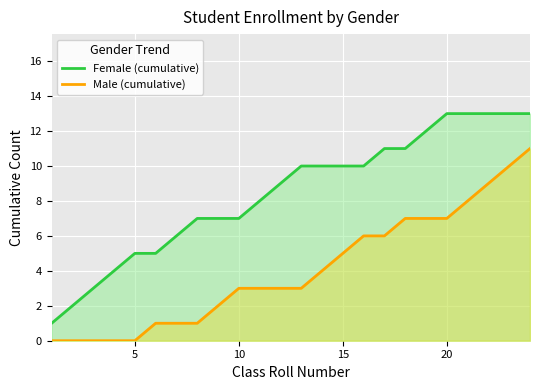

Reading left to right, extract all data points from this chart.

Female (cumulative): 1	2	3	4	5	5	6	7	7	7	8	9	10	10	10	10	11	11	12	13	13	13	13	13
Male (cumulative): 0	0	0	0	0	1	1	1	2	3	3	3	3	4	5	6	6	7	7	7	8	9	10	11